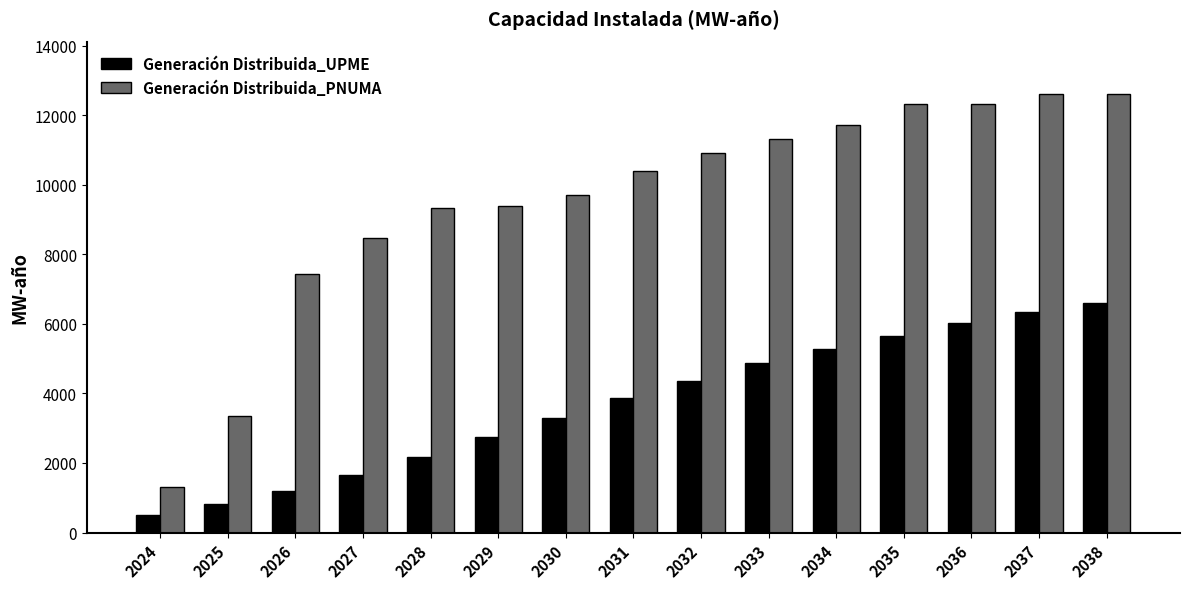

How many distinct data groups are displayed?

2